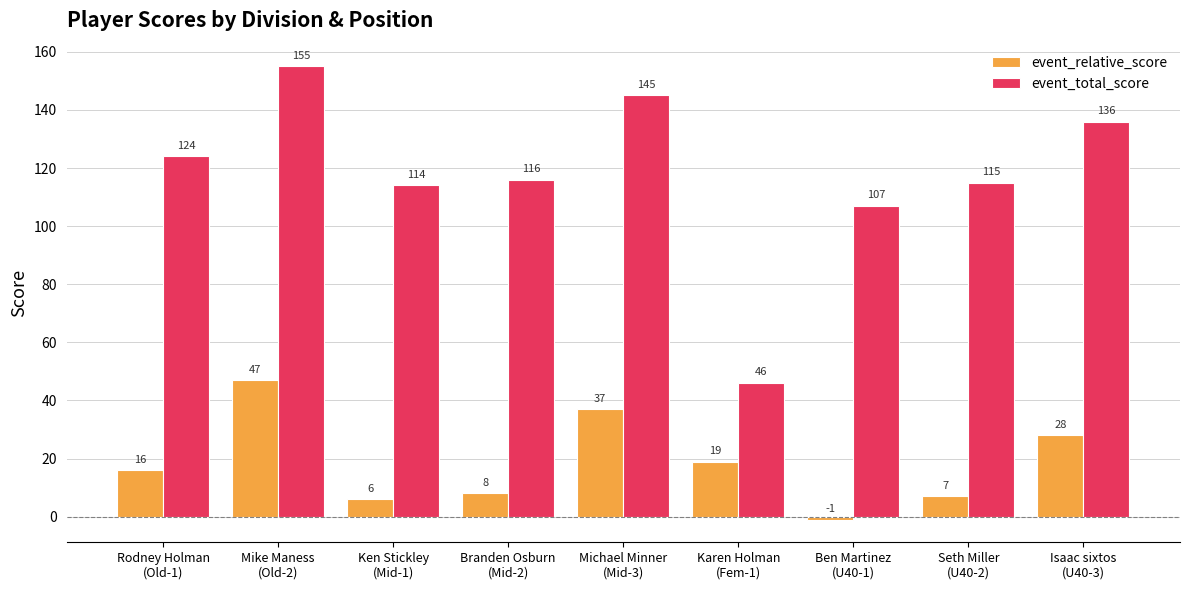

Reading right to left, list all the values displayed in this chart.

event_relative_score: 28	7	-1	19	37	8	6	47	16
event_total_score: 136	115	107	46	145	116	114	155	124